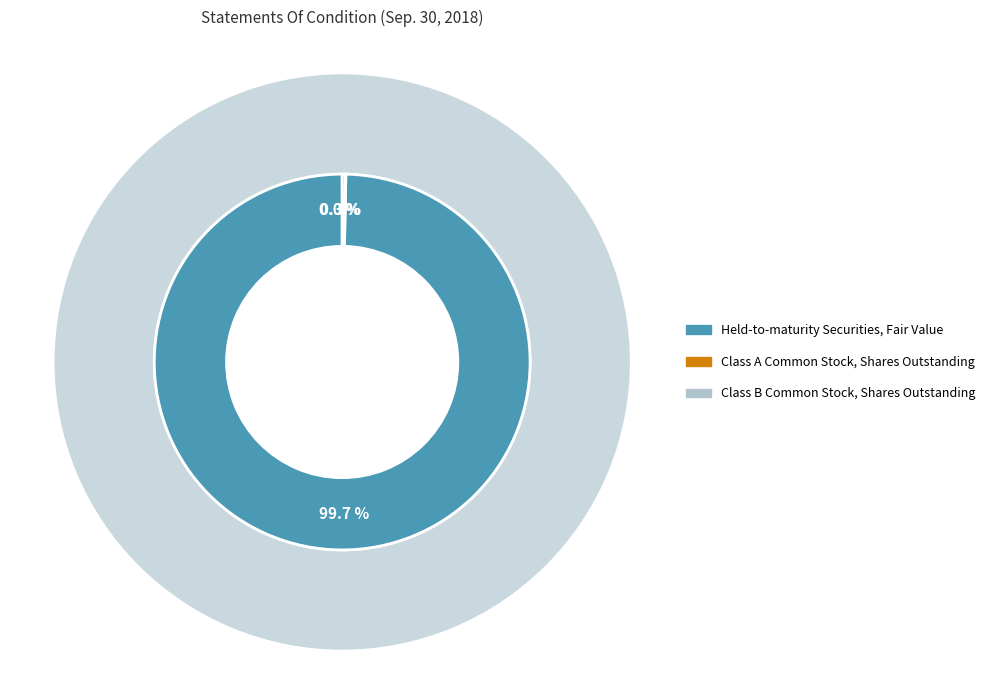

Is it true that Class B Common Stock, Shares Outstanding is 1% of the pie?

False